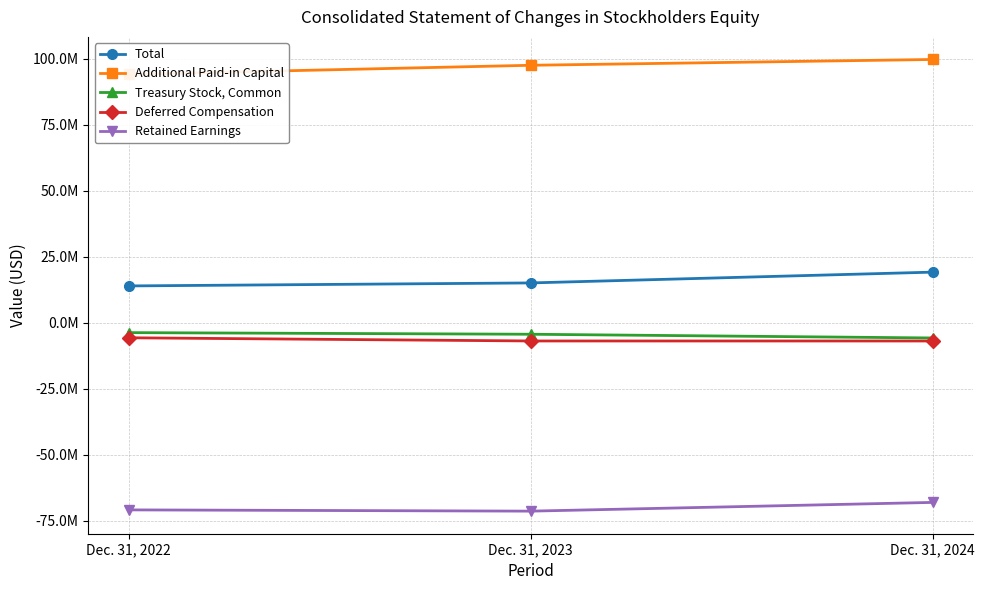

Is it true that Retained Earnings equals -68032656 at Dec. 31, 2024?

True